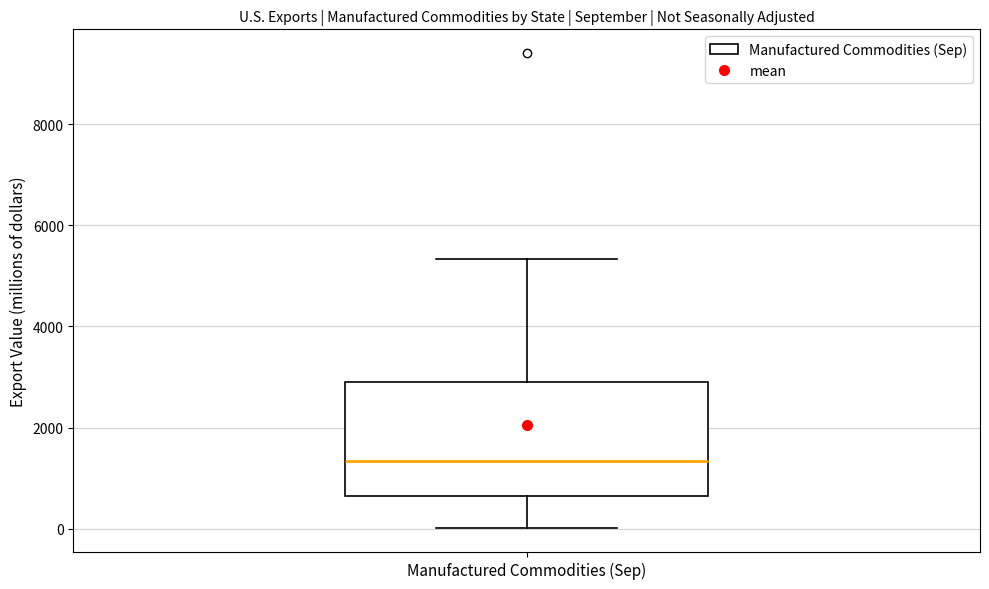

Where is the upper edge of the box for Manufactured Commodities (Sep) on the y-axis? The values are not printed on the chart, so give them approximately, as read against the axis.

3000